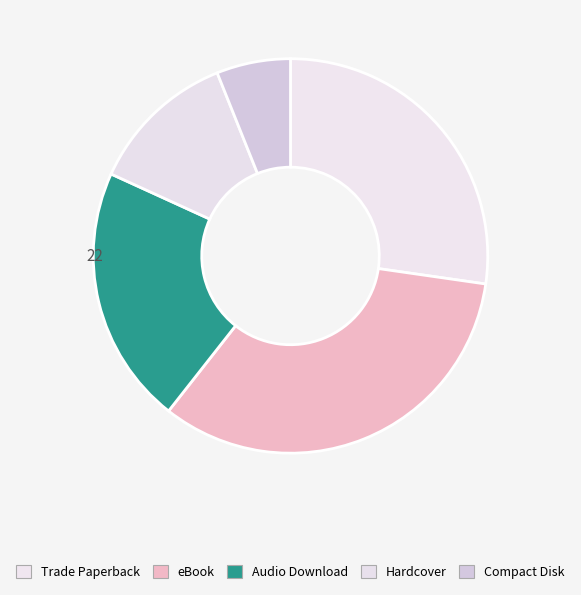

Is Hardcover the majority of the pie?

No